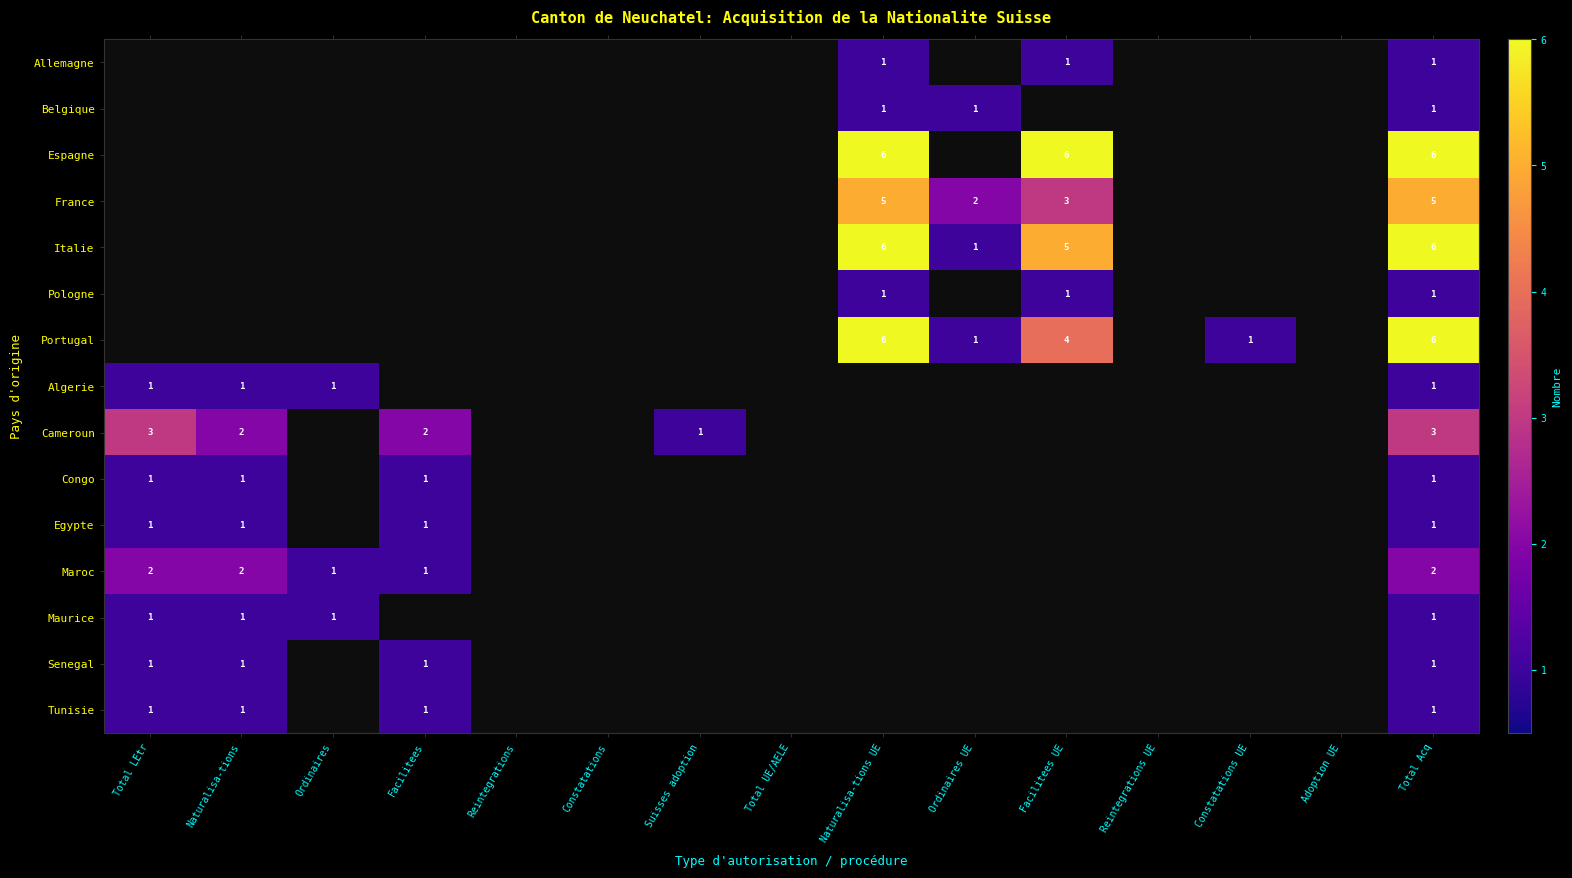

The value of Maurice at Total LEtr is 1. True or false?

True